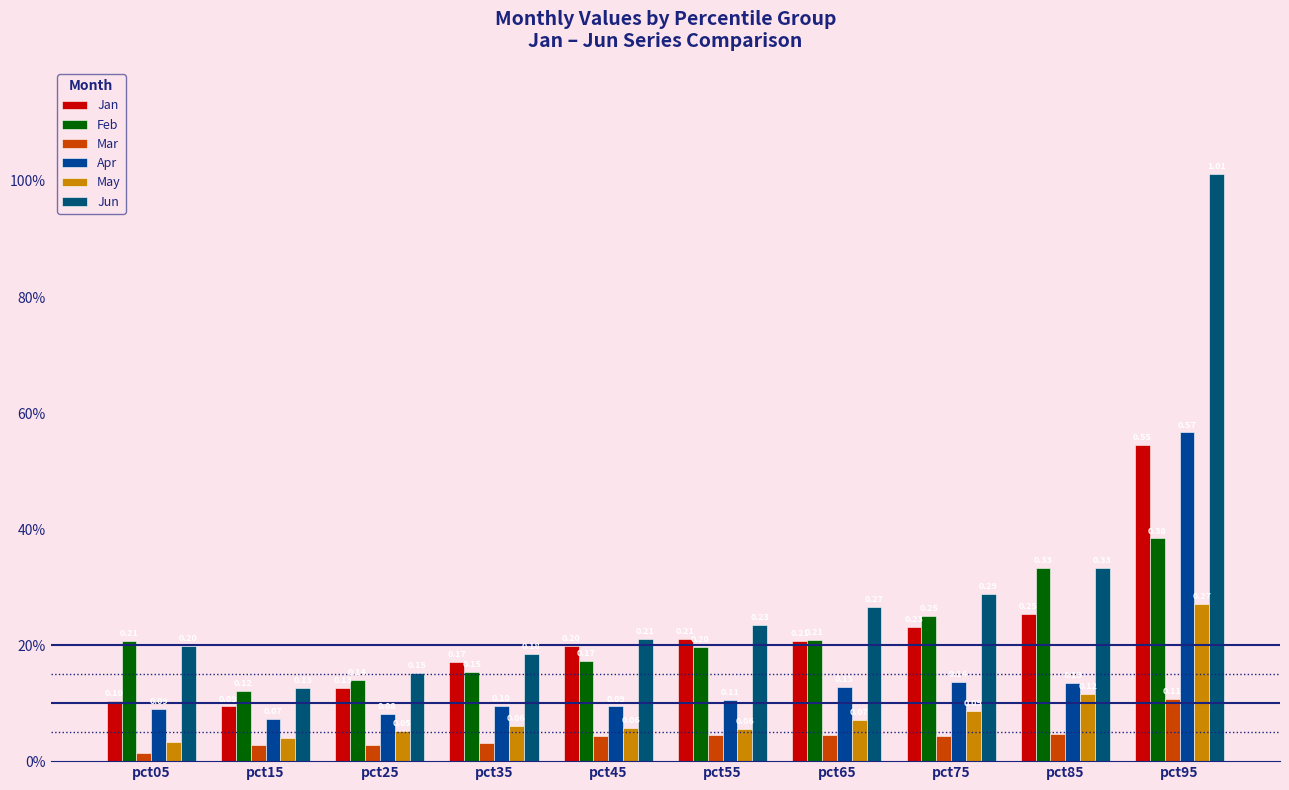

Are the bars horizontal?

No